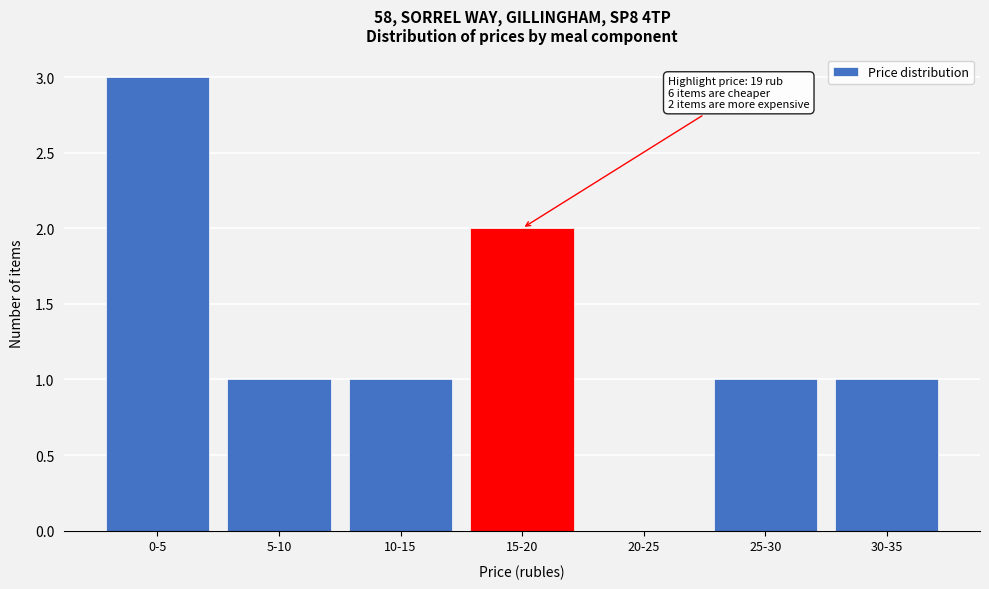

Reading left to right, transcribe all the data shown in this chart.

0-5=3	5-10=1	10-15=1	15-20=2	20-25=0	25-30=1	30-35=1